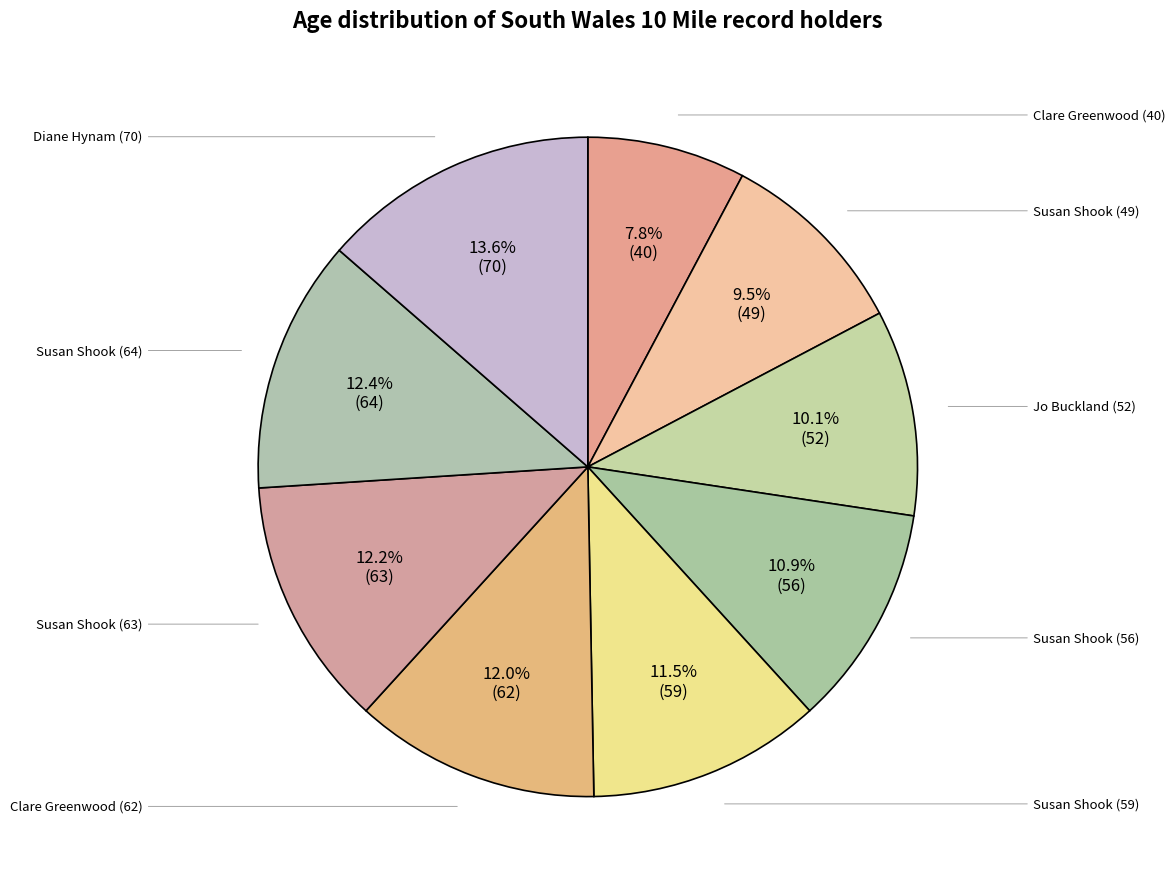

Which category has the smallest portion of the pie?

Clare Greenwood (40)